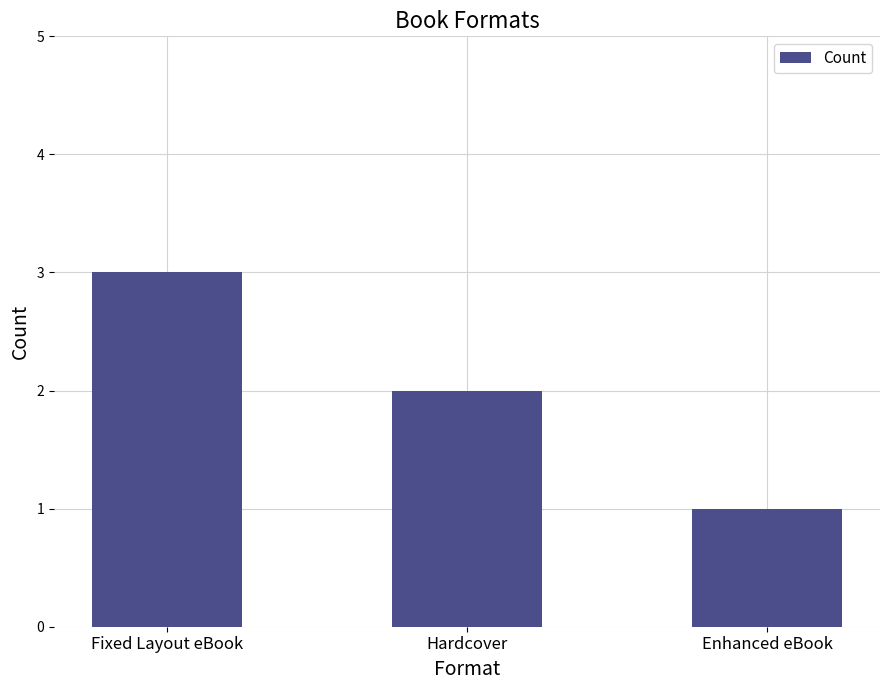

List the labels in order of value, largest first.

Fixed Layout eBook, Hardcover, Enhanced eBook